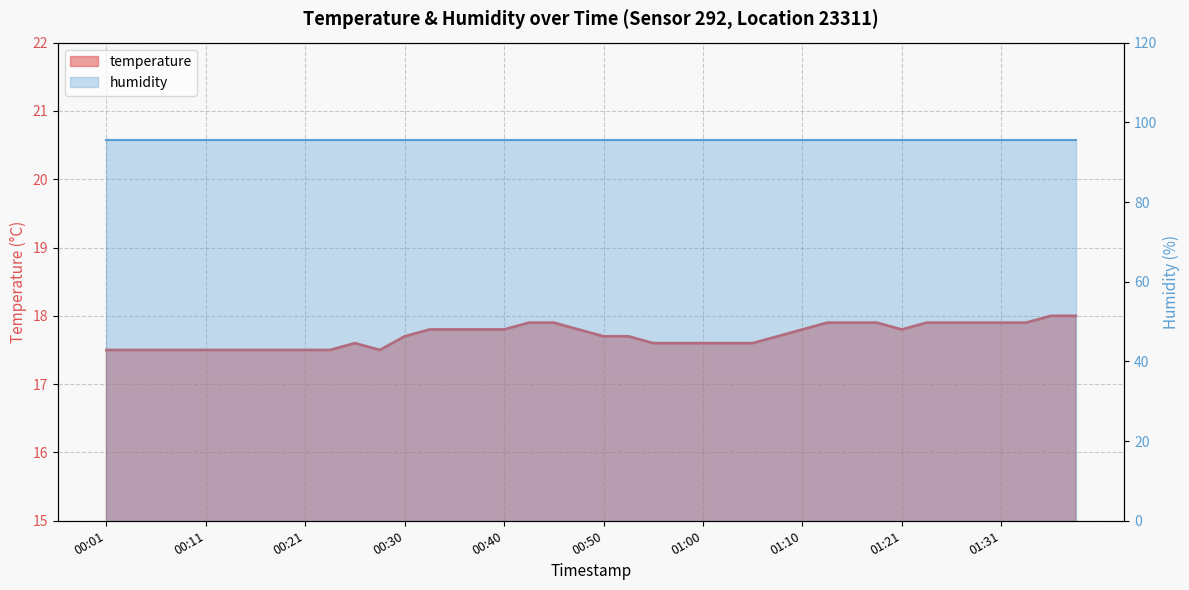

Does the chart display data point markers on the line(s)?

No